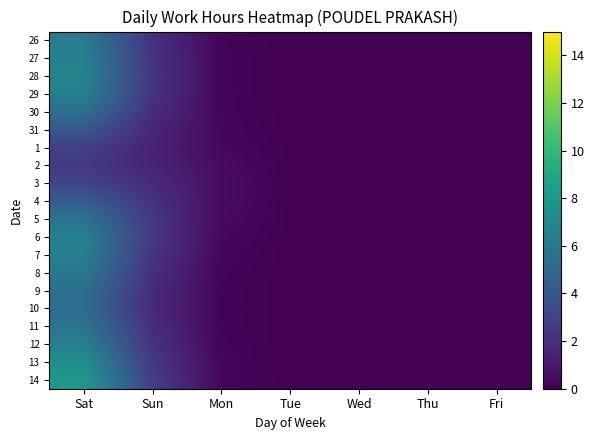

List the series in order of their peak value, highest first.

14, 13, 28, 27, 12, 29, 7, 6, 26, 8, 11, 5, 30, 9, 10, 4, 31, 3, 1, 2